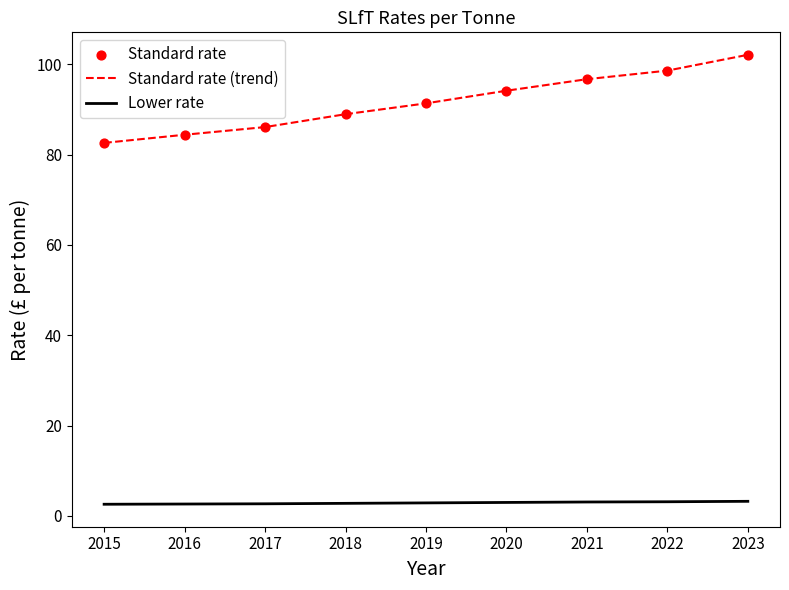

Which series has the widest spread of values?

Standard rate (trend)